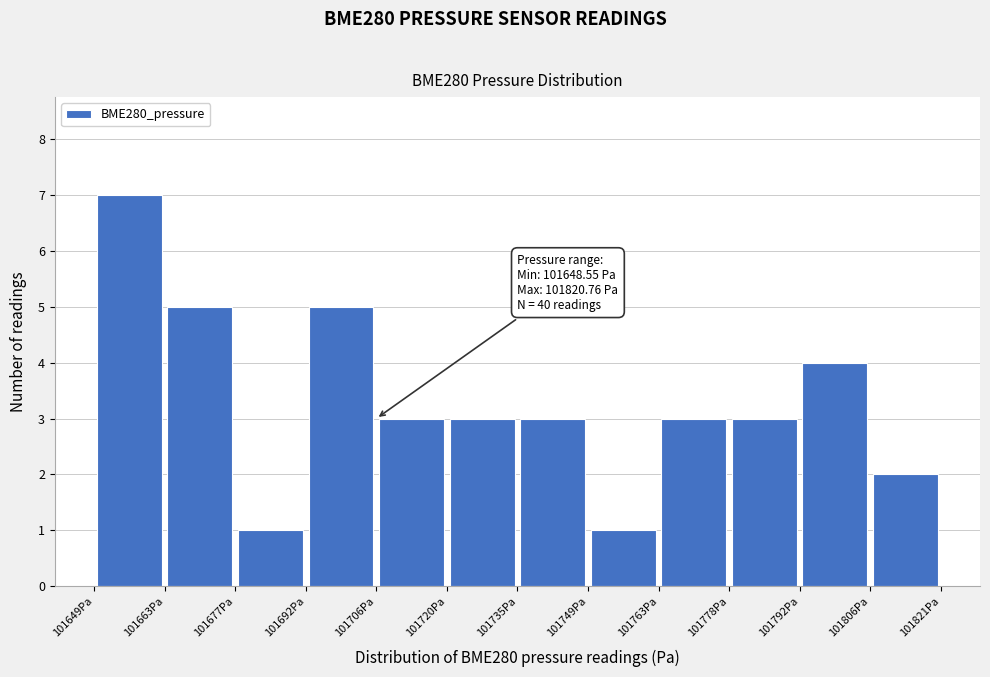

Over which range of the x-axis is the bar tallest?

101648 to 101662